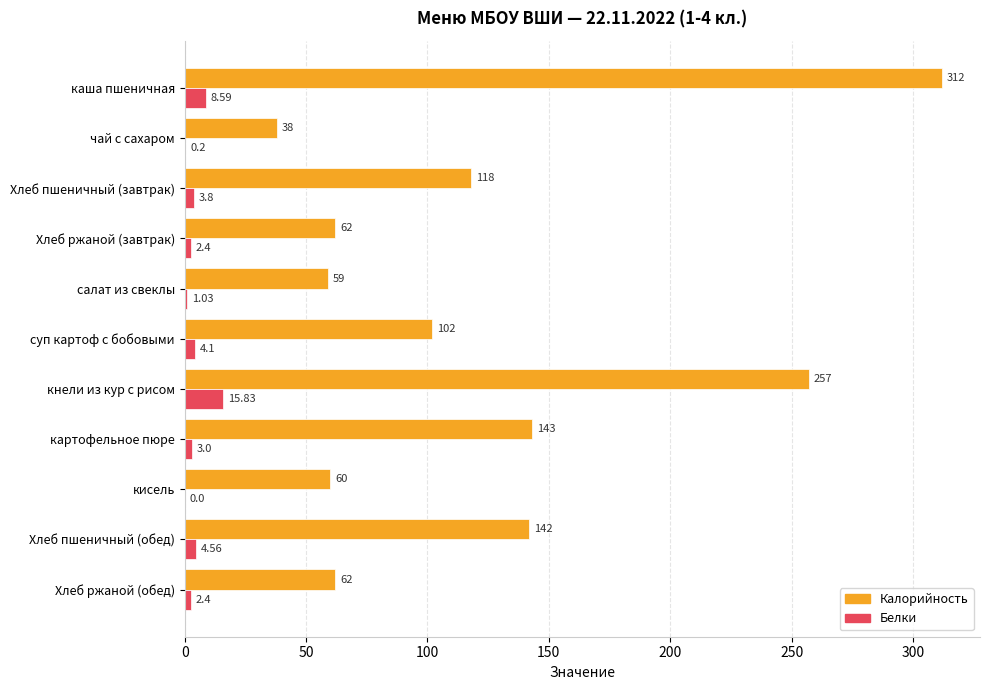

What is the sum of all Калорийность values?

1355.0